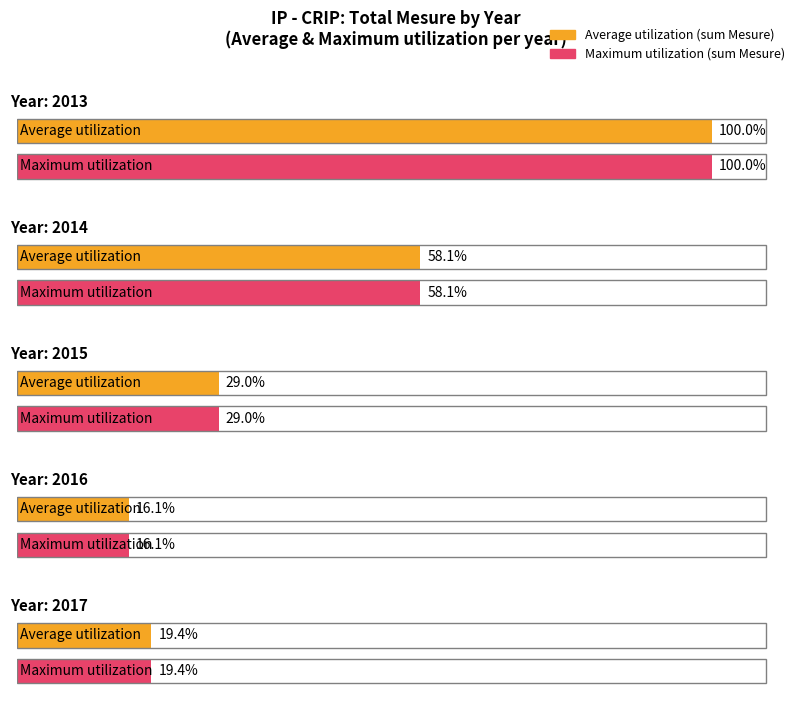

Is it true that Average utilization equals 0 at 2014?

False